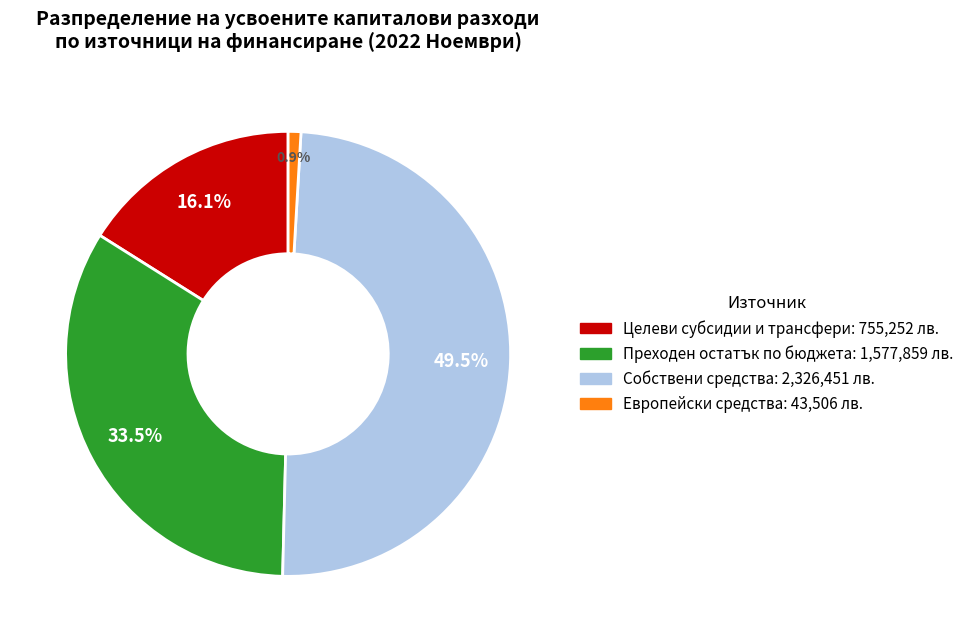

Does Европейски средства account for over 50% of the chart?

No